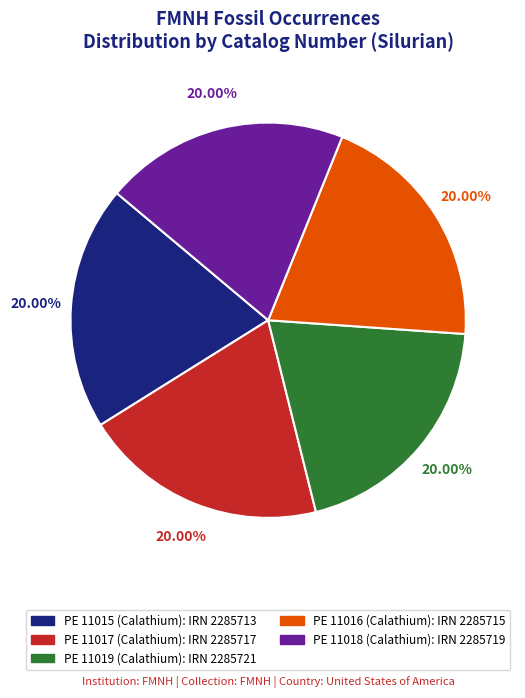

To the nearest percent, what percentage of the pie is PE 11015 (Calathium)?

20%